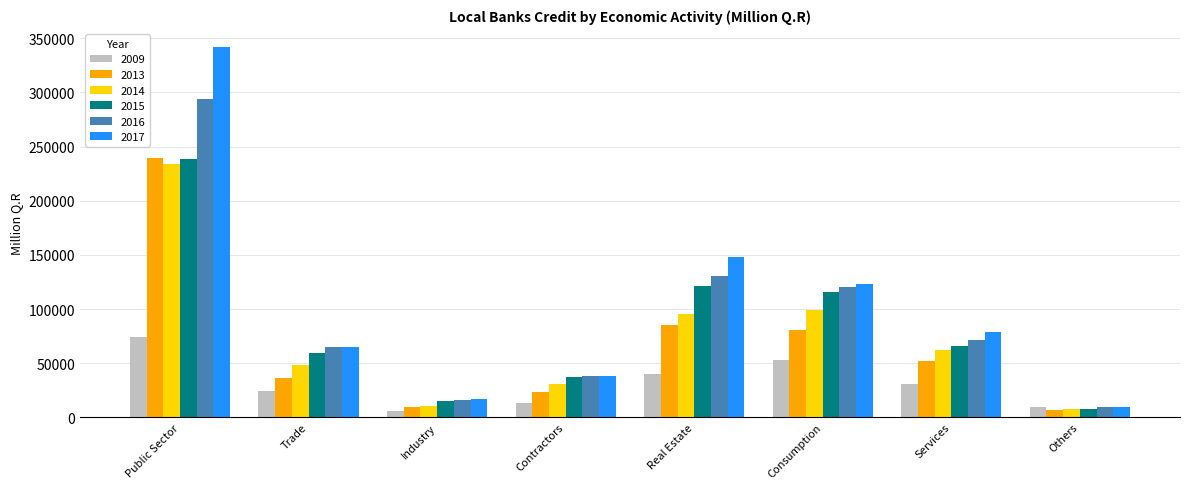

Count the number of categories in the chart.

8